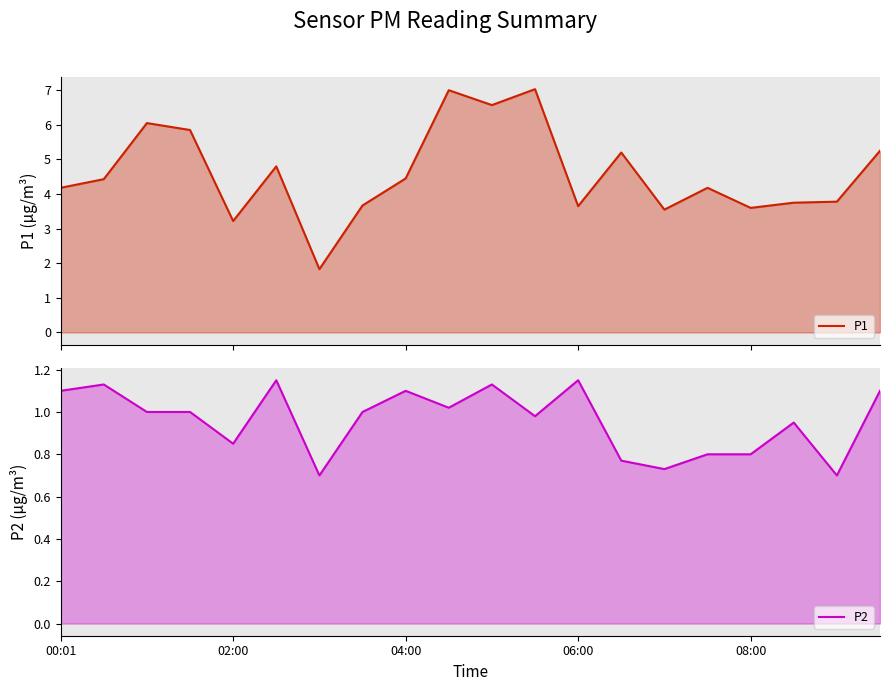

The P1 series shows 4.5 at 04:00. True or false?

True